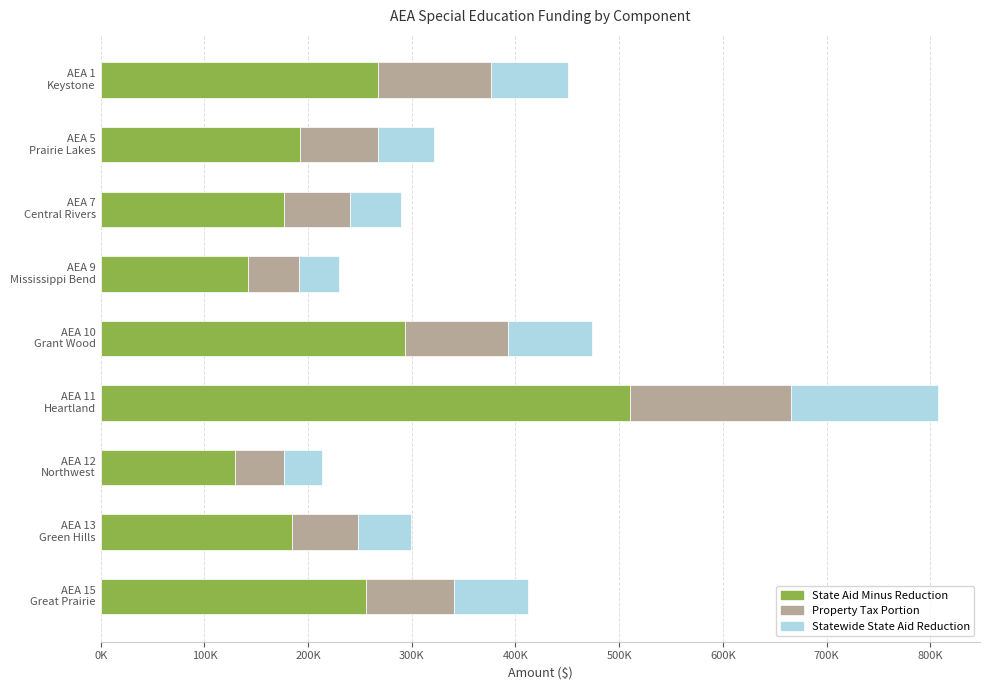

What is the value of the Special Education Property Tax Portion bar at the 9th from the left?

84434